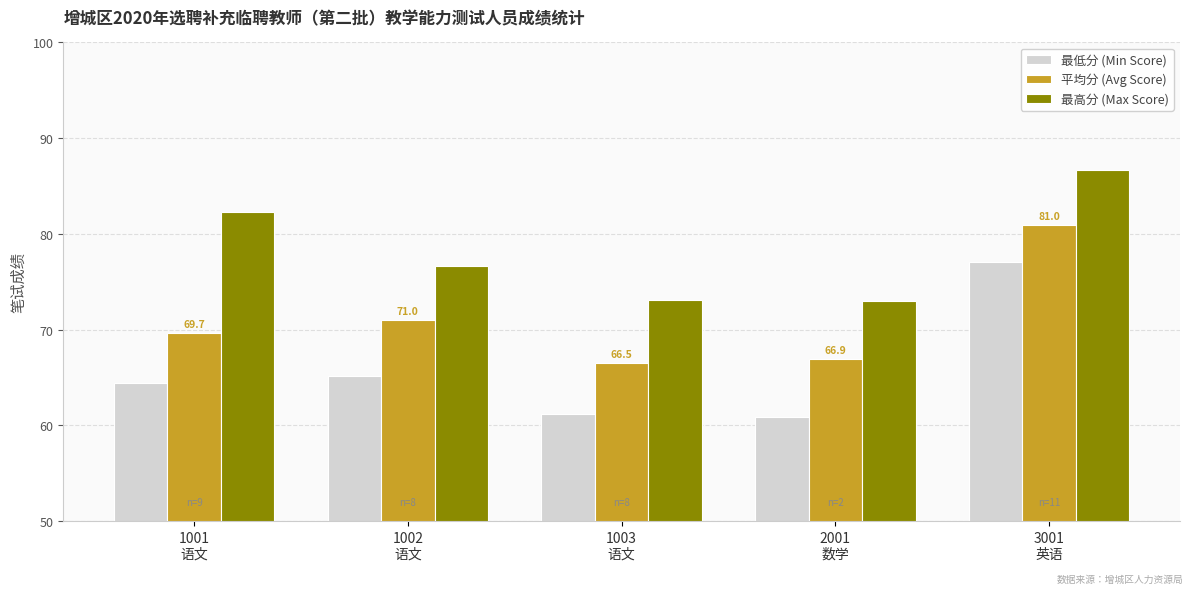

What is the difference between the maximum and minimum values in the 最高分 (Max Score) series?

13.7